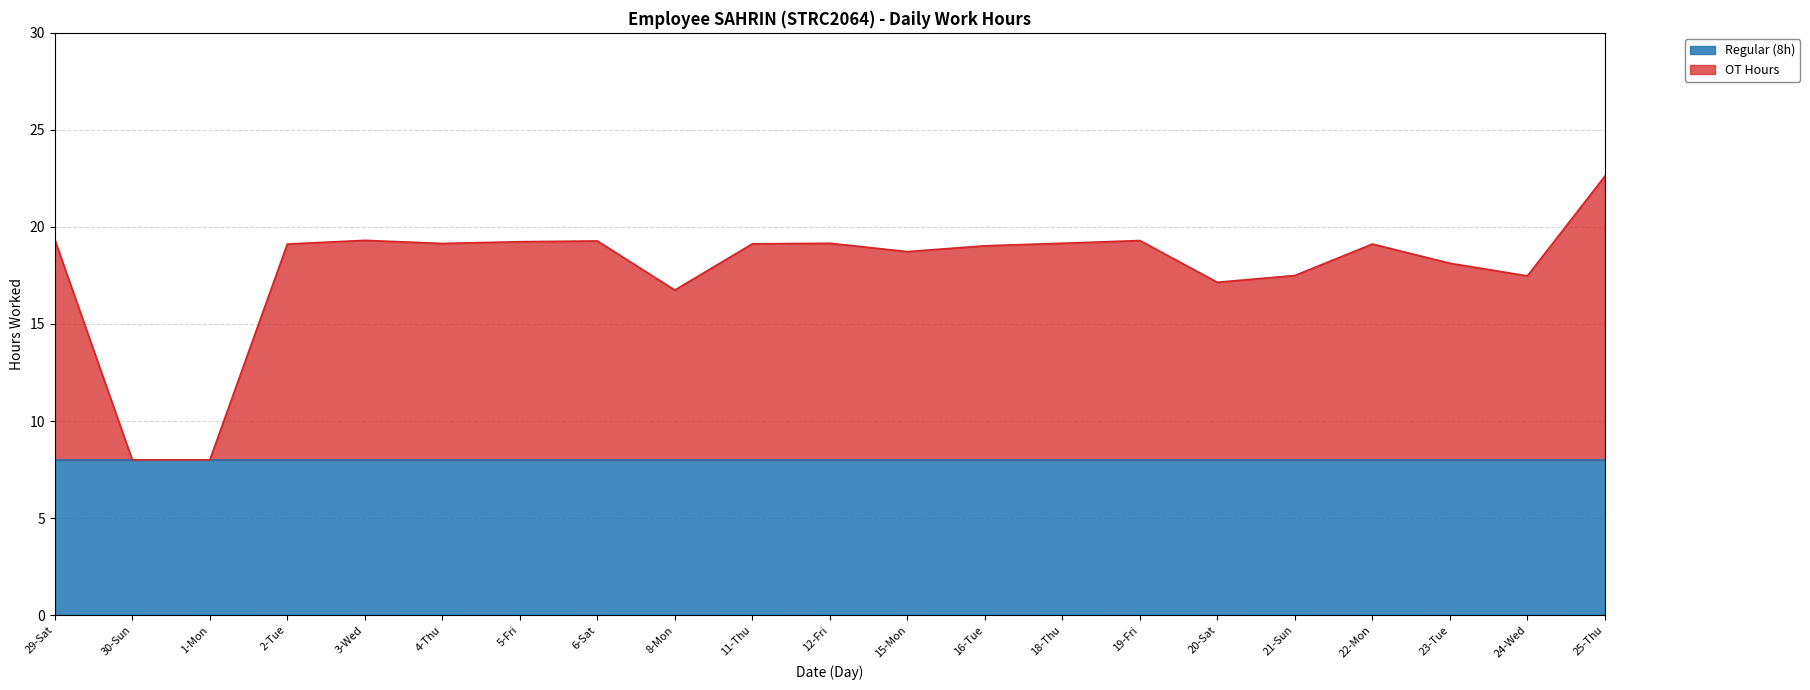

How many lines are shown in the chart?

2